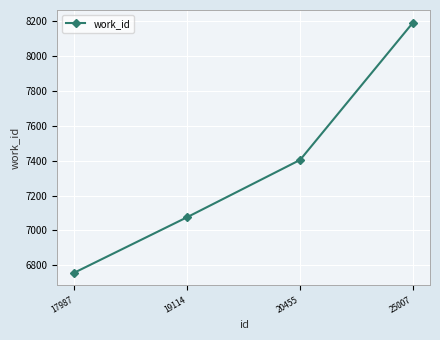

Which has a higher value, 19114 or 17987?

19114